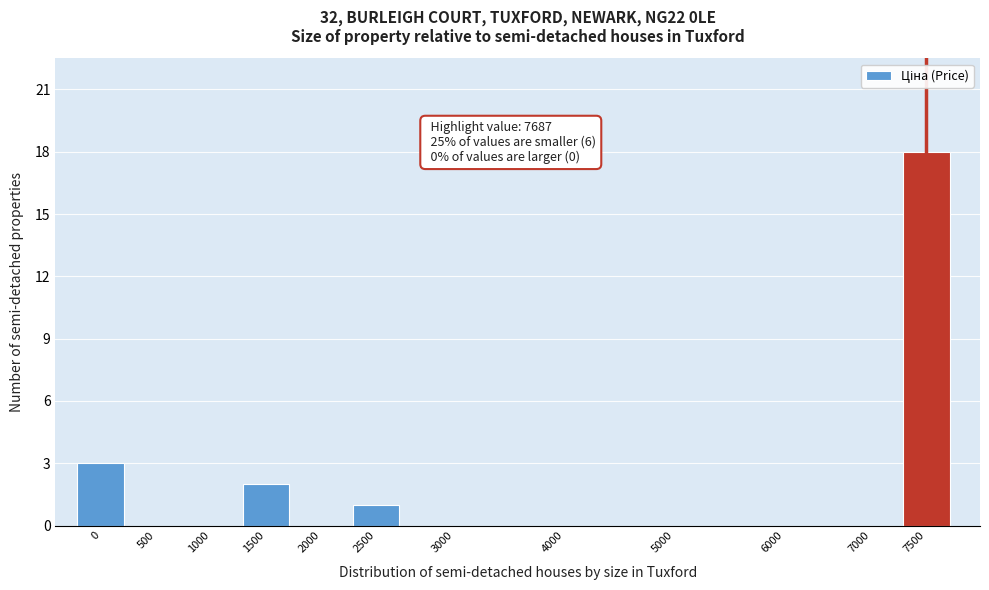

Reading left to right, transcribe all the data shown in this chart.

0=3	500=0	1000=0	1500=2	2000=0	2500=1	3000=0	4000=0	5000=0	6000=0	7000=0	7500=18